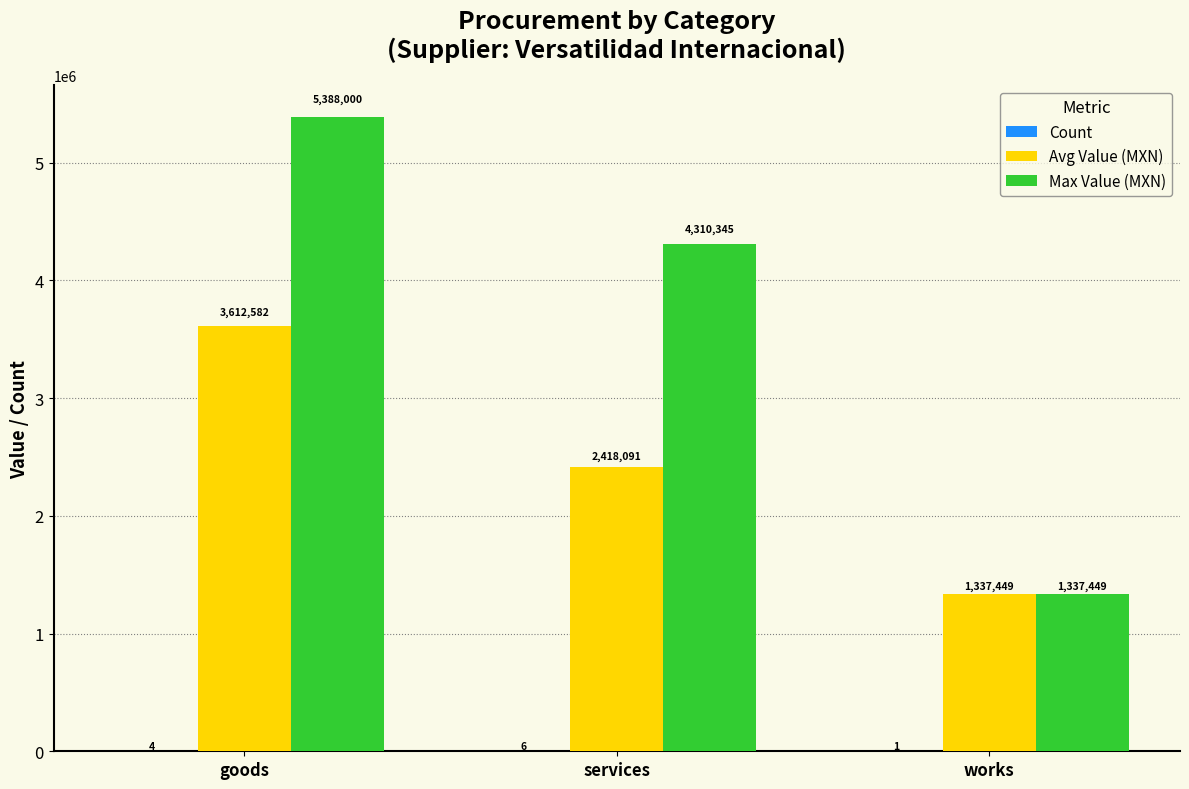

The value of Avg Value (MXN) at services is 2418091.3. True or false?

True